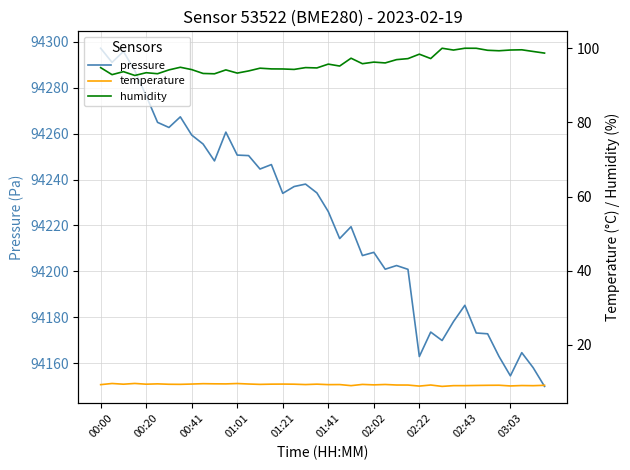

What are all the series names shown in the legend?

pressure, temperature, humidity